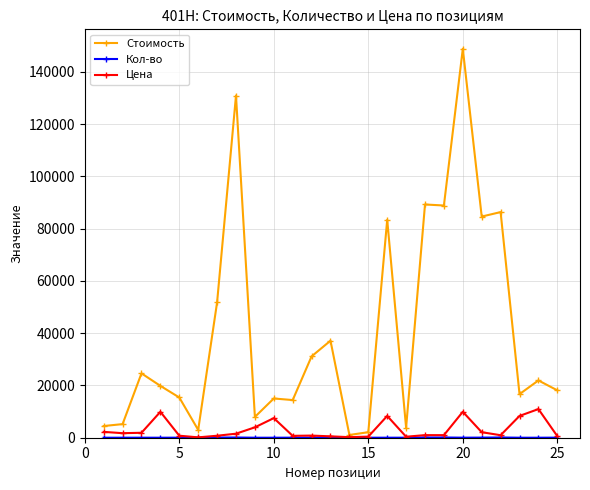

How many values in the Цена series are below 991?

12